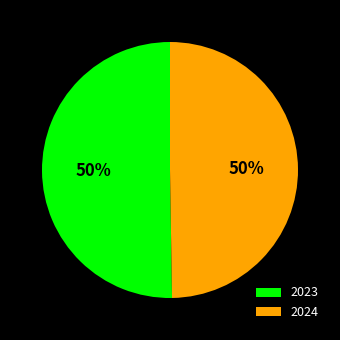

Which category has the biggest portion of the pie?

2023